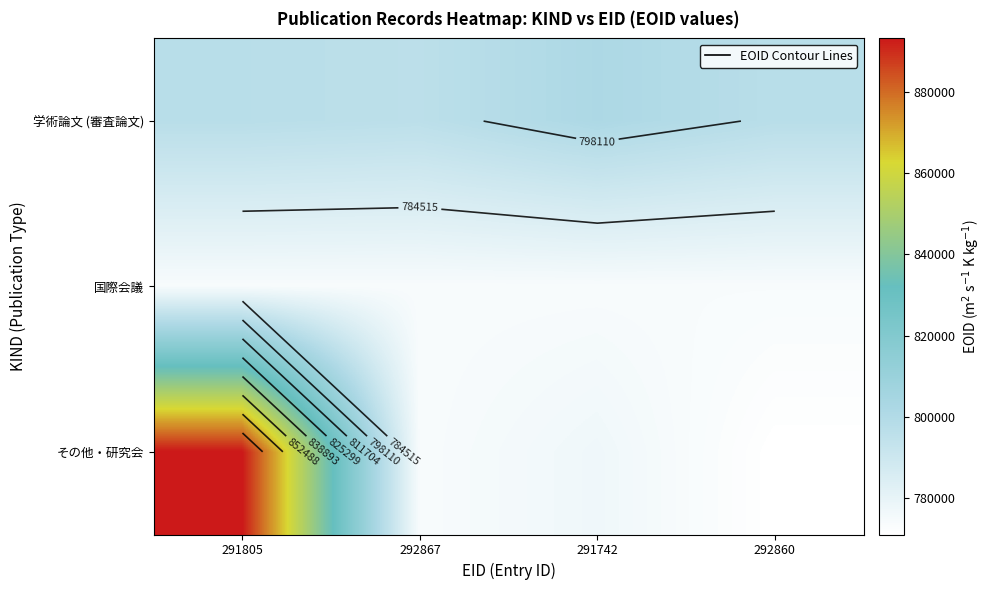

At which label does 国際会議 first exceed 773878?

291742